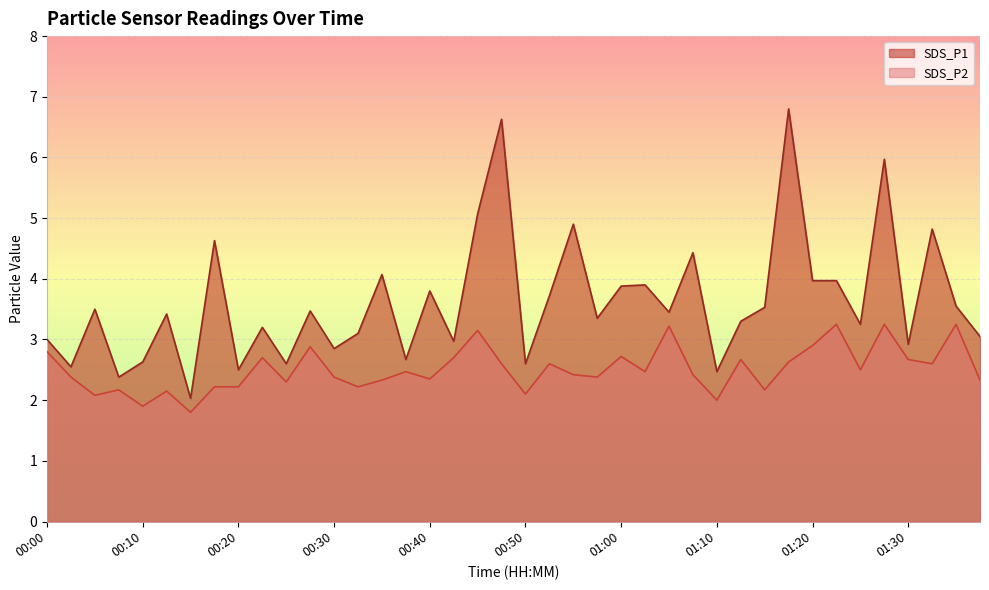

At which label does SDS_P1 reach its minimum?

00:15